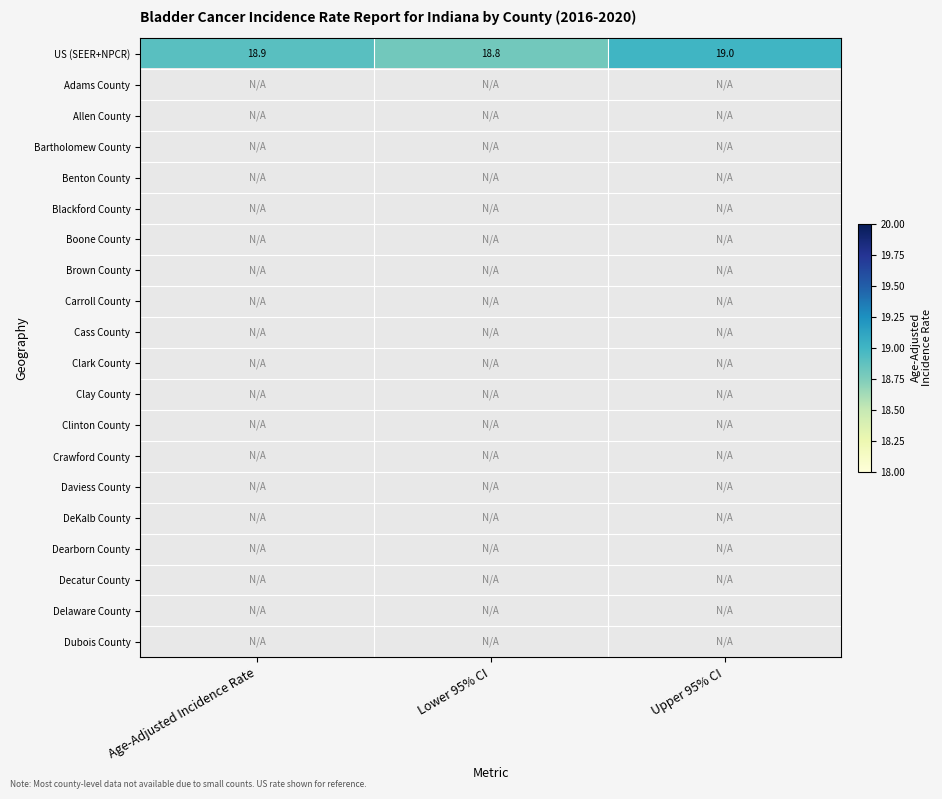

At which category does the chart reach its peak across all series?

Upper 95% CI